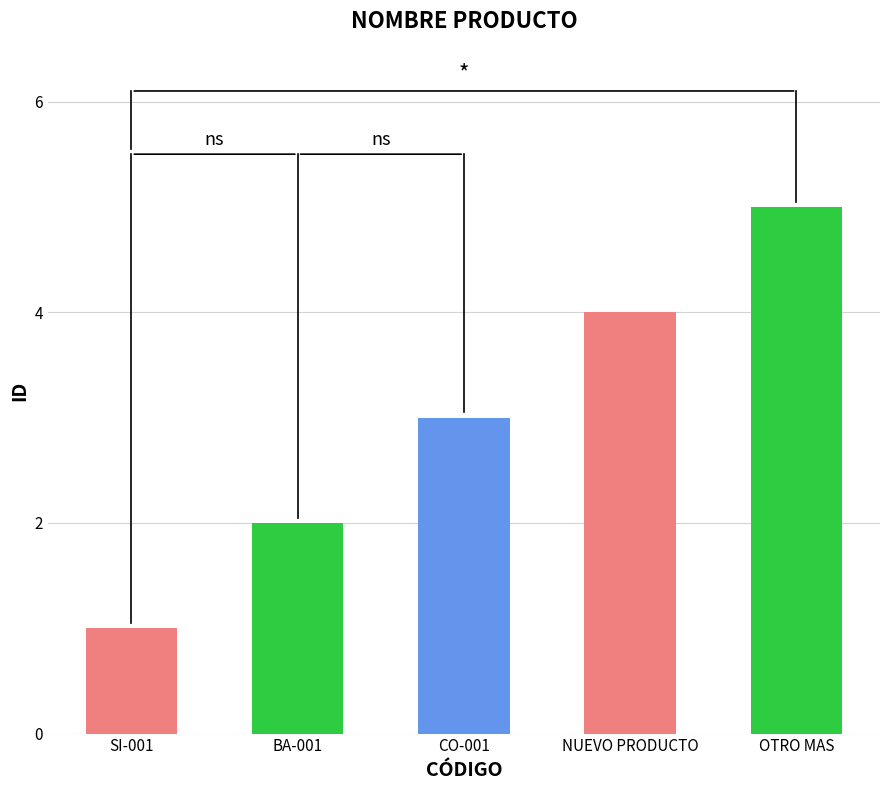

Reading left to right, what are all the values shown in this chart?

SI-001=1	BA-001=2	CO-001=3	NUEVO PRODUCTO=4	OTRO MAS=5